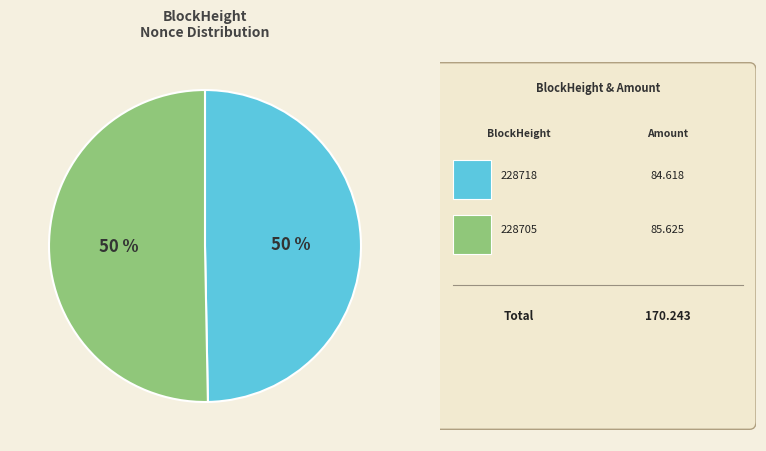

To the nearest percent, what is the average slice percentage?

50%